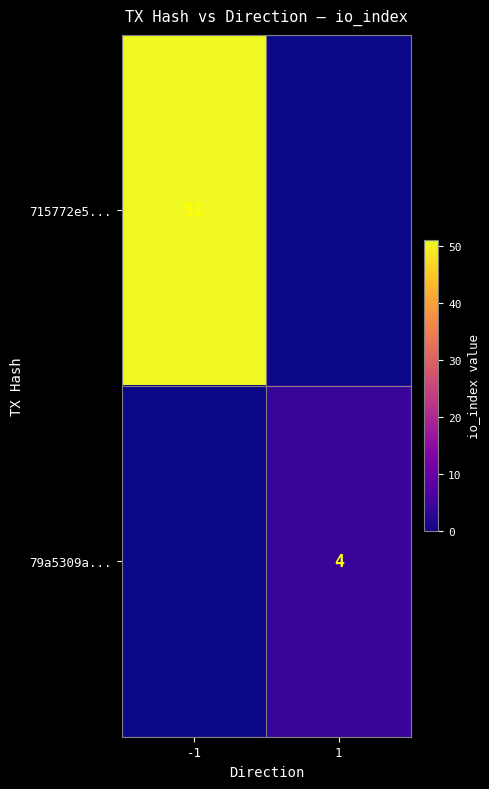

Is it true that 79a5309a... equals 6 at 1?

False